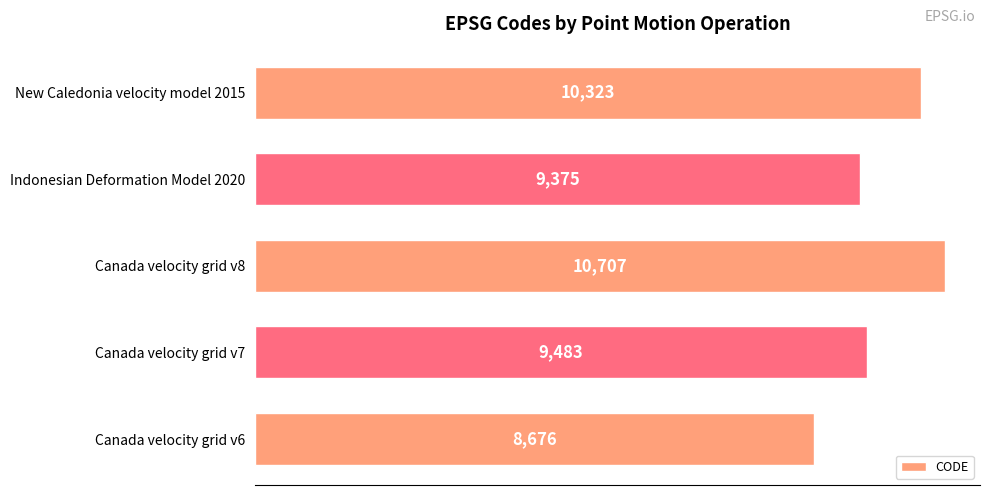

Reading bottom to top, what are all the values shown in this chart?

8676	9483	10707	9375	10323